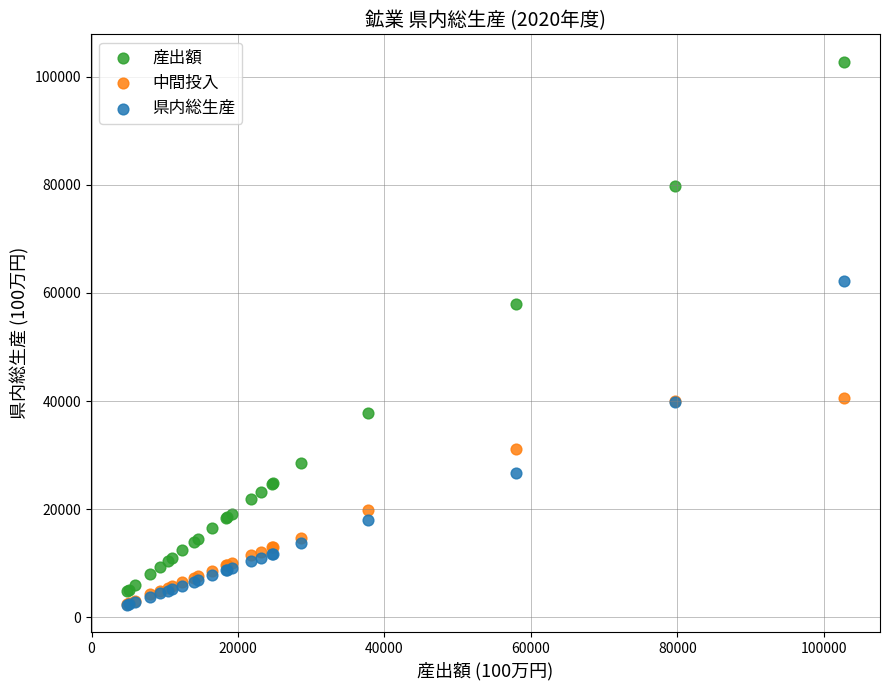

Across all series, what Y value is closest to 52527?

57975